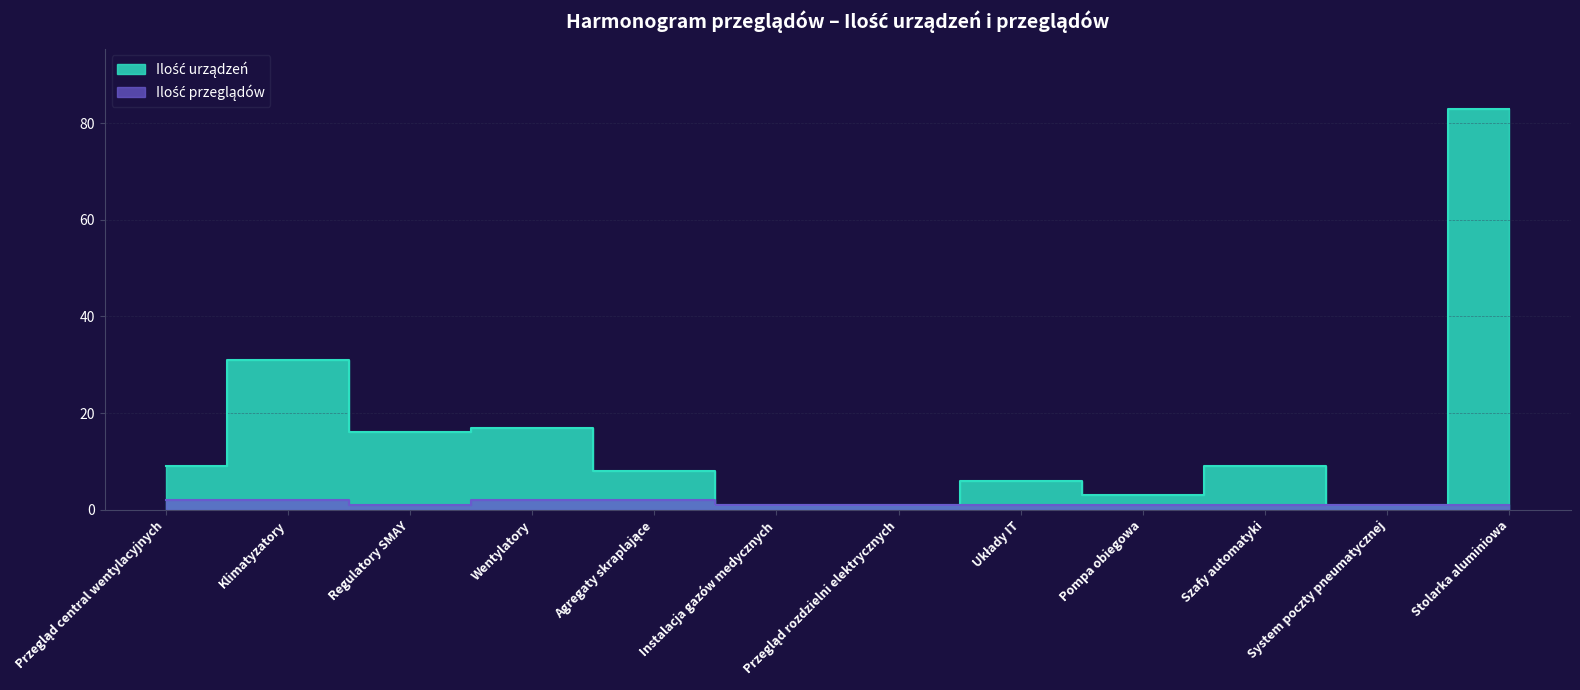

The value of Ilość urządzeń at Układy IT is 6. True or false?

True